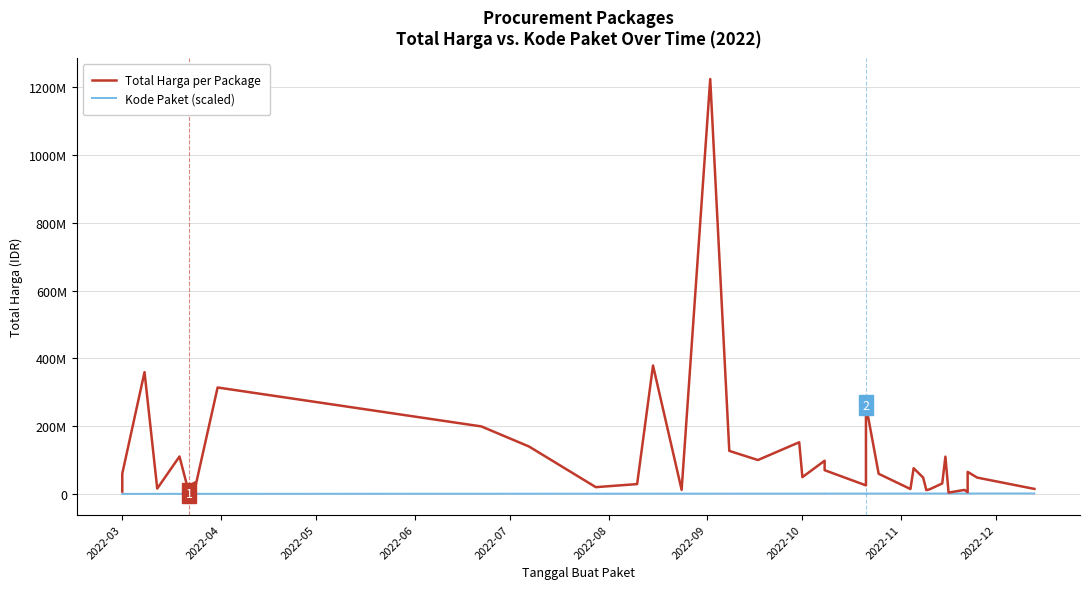

Which series has the largest range (max minus min)?

Total Harga per Package